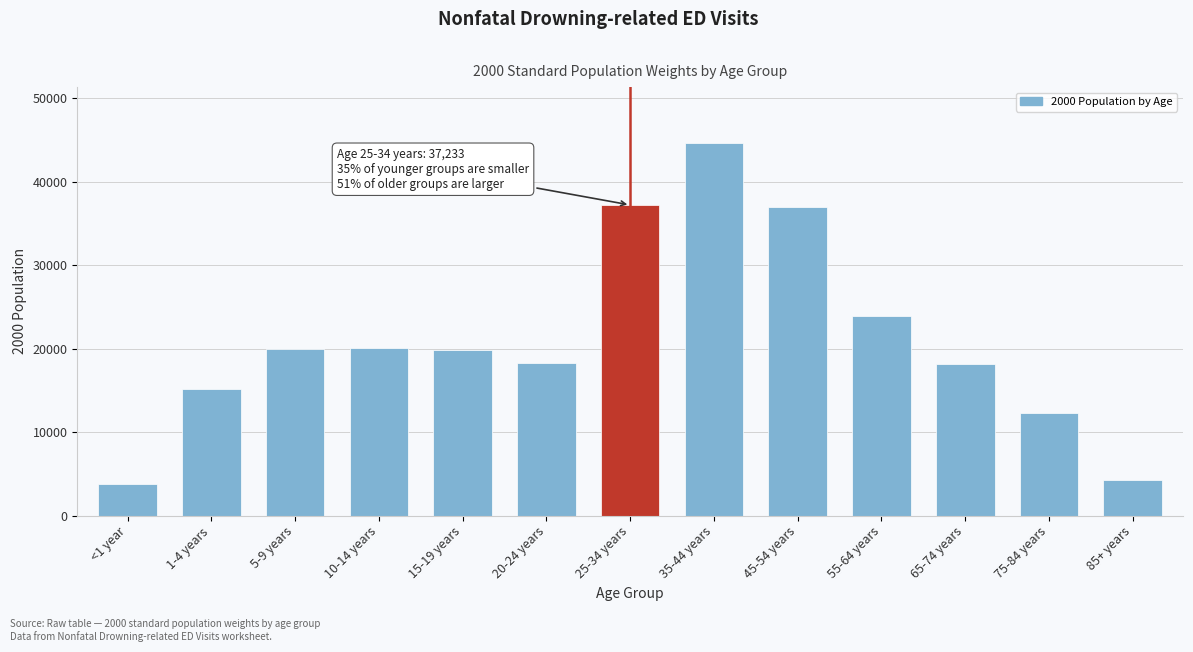

At which category does the chart reach its peak across all series?

35-44 years